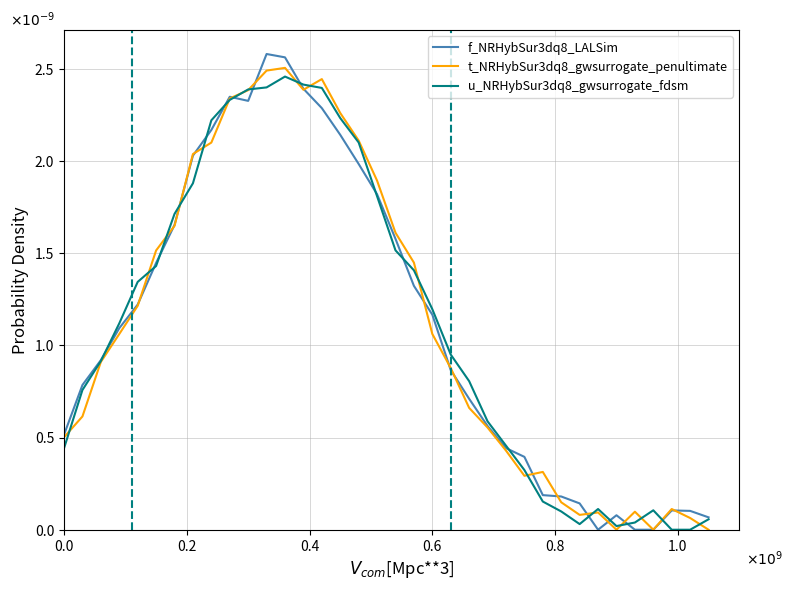

Is this an area chart (filled region under the line)?

No